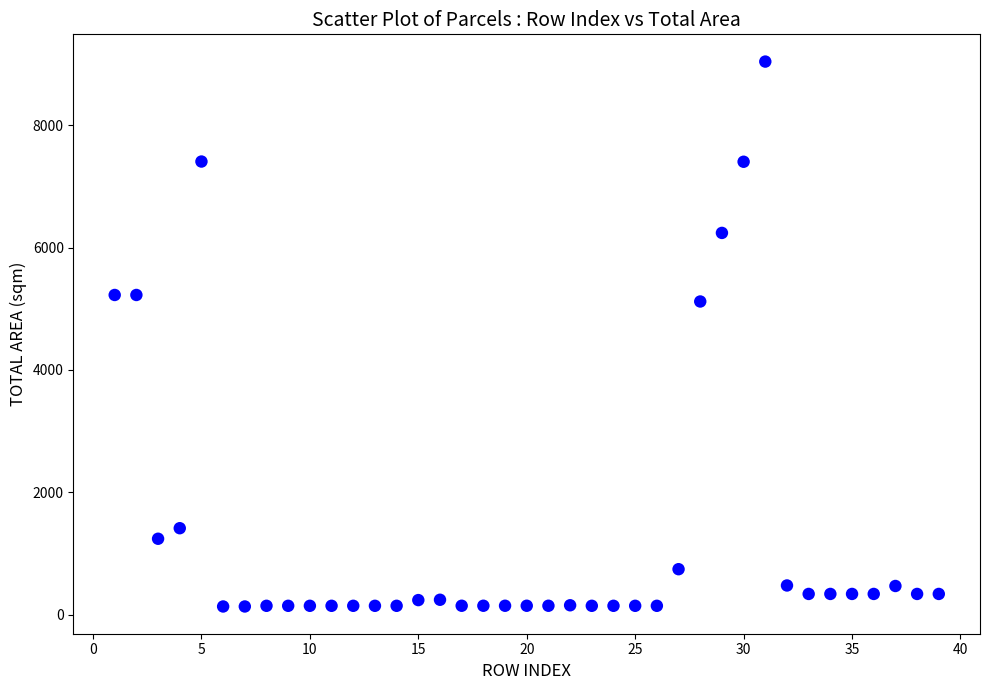

What Y value in the scatter plot is closest to 4586?

5118.4